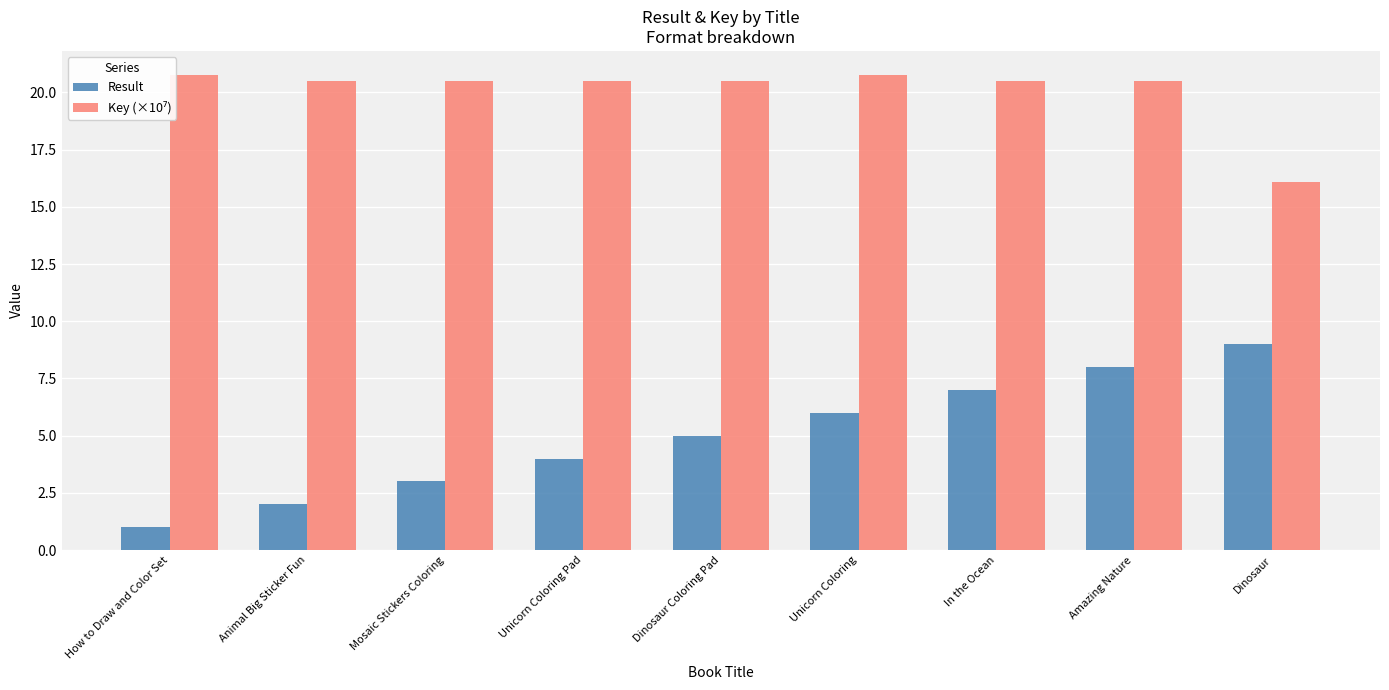

At how many categories does at least one series exceed 12?

9